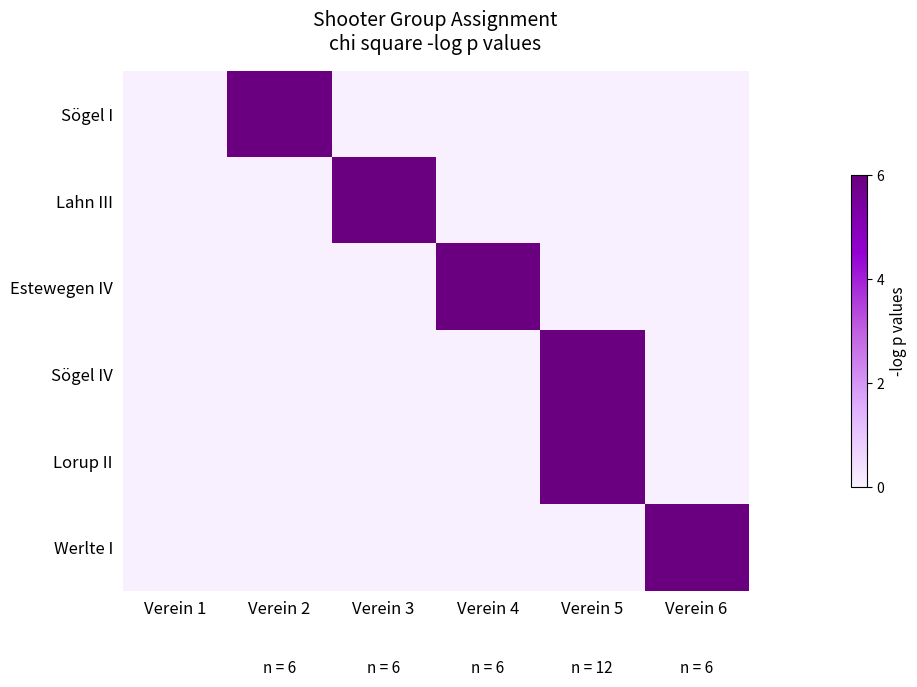

At which category does the chart reach its peak across all series?

Verein 2